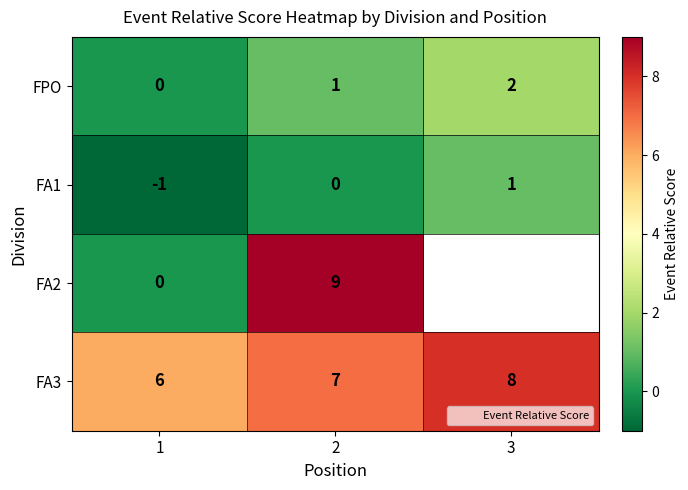

Which category has the highest value in the FPO series?

3